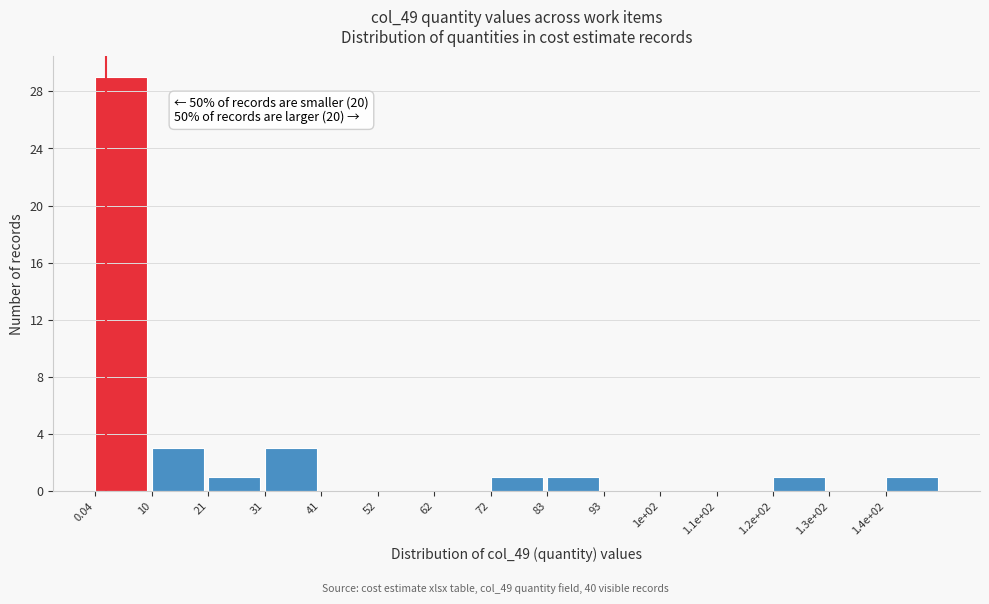

Reading right to left, list all the values displayed in this chart.

1.4e+02=1	1.3e+02=0	1.2e+02=1	1.1e+02=0	1e+02=0	93=0	83=1	72=1	62=0	52=0	41=0	31=3	21=1	10=3	0.04=29